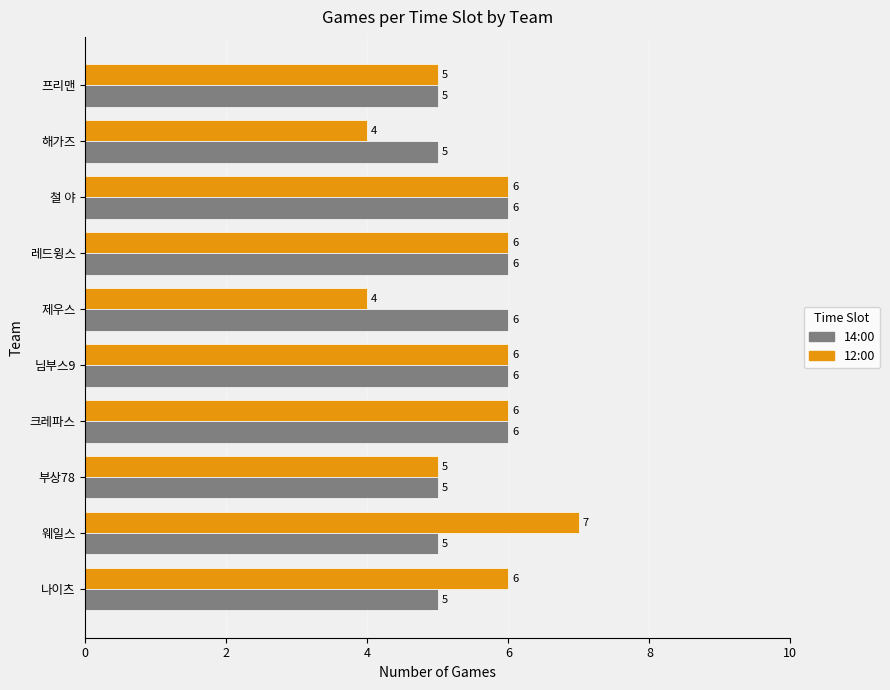

Is the value of 12:00 at 해가즈 greater than the value of 14:00 at 철 야?

No